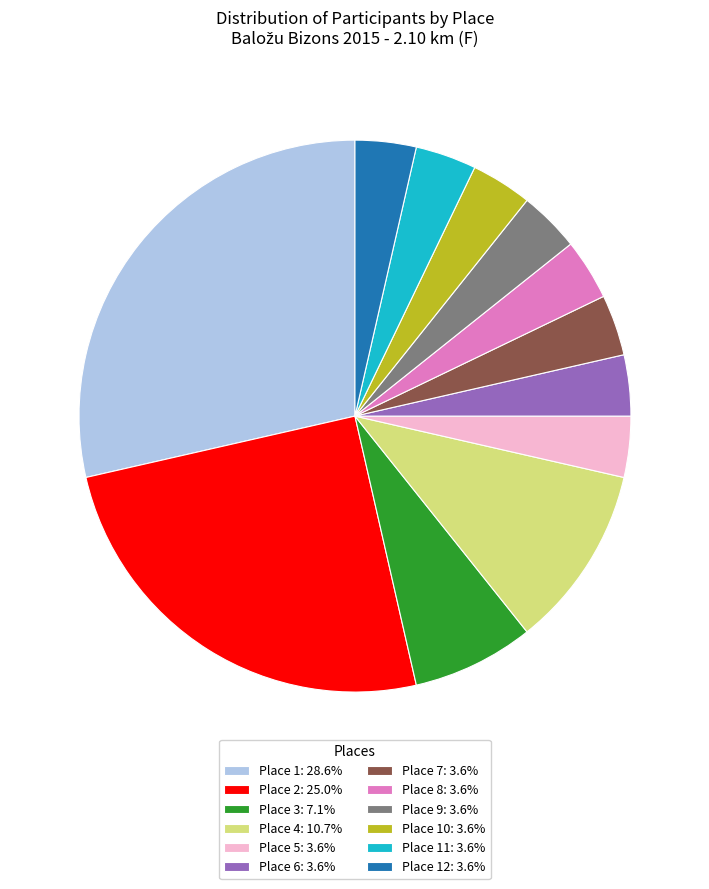

What is the ratio of the value at Place 4: 10.7% to the value at Place 8: 3.6%?

3.0